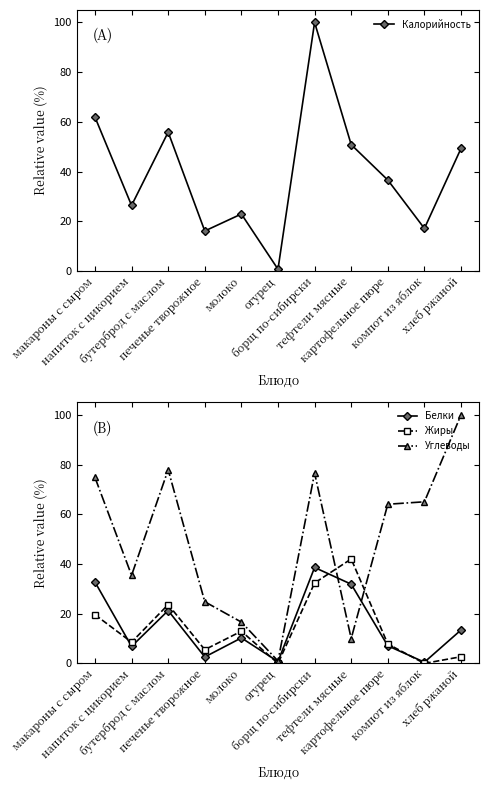

Which series ends up on top after the final intersection of Жиры and Белки?

Белки